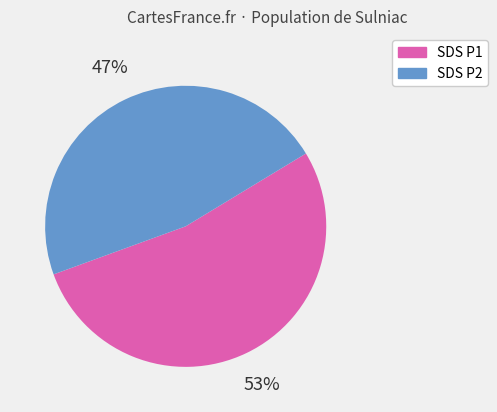

How many slices are in this pie chart?

2